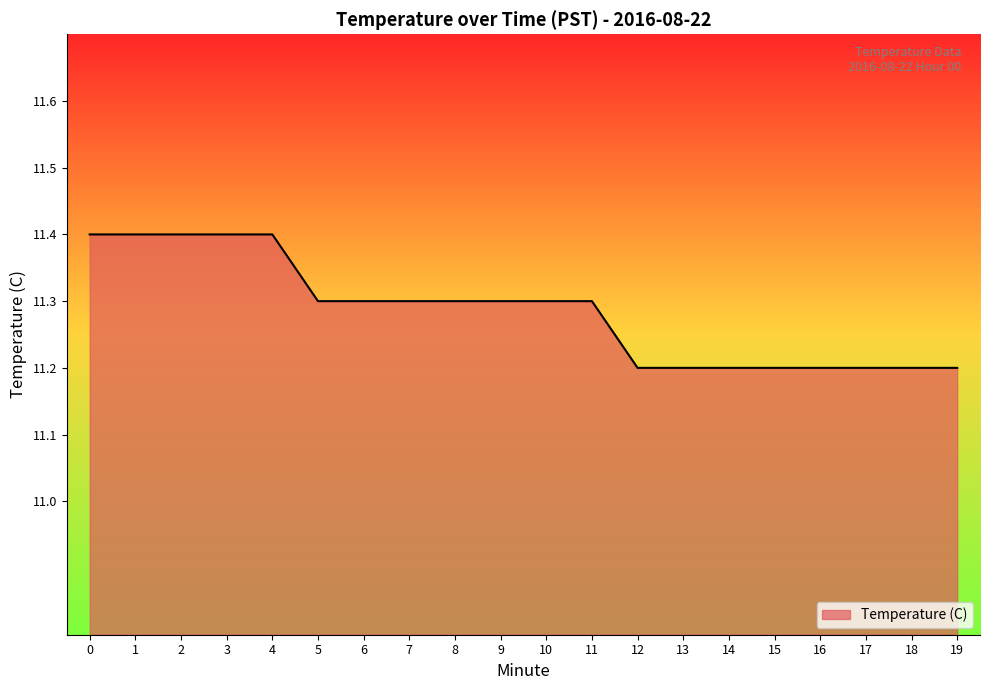

The chart shows a value of 15.0 at 5. True or false?

False